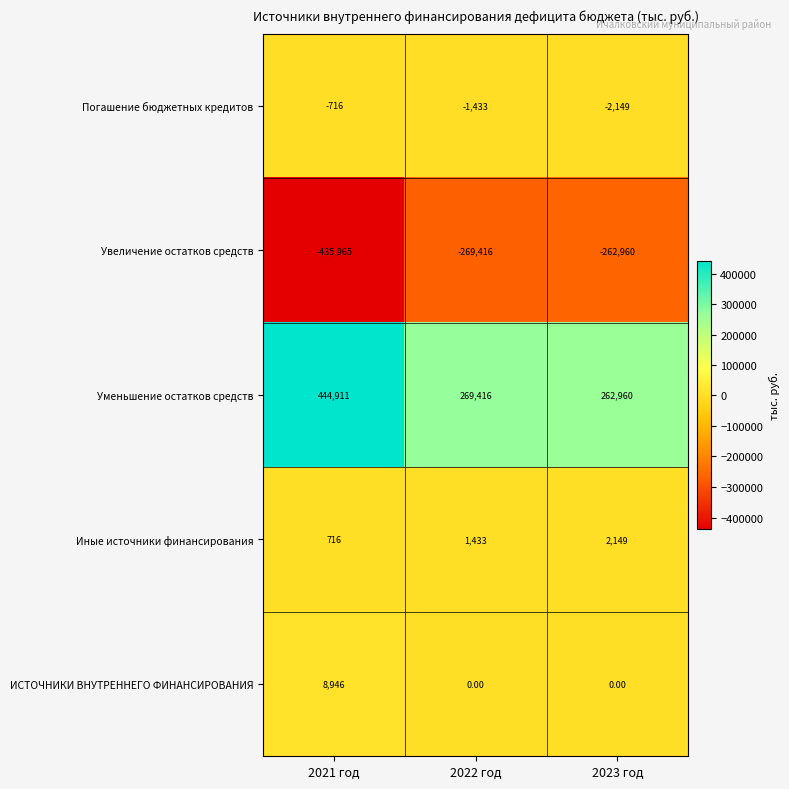

At how many categories does at least one series exceed 176736?

3